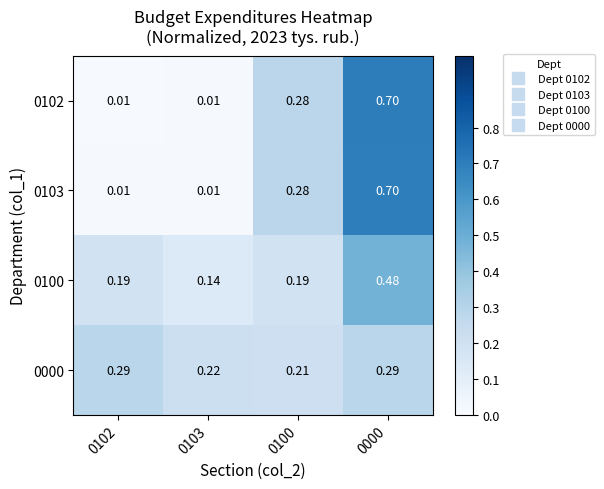

Is the value of 0103 at 0000 greater than the value of 0102 at 0103?

Yes